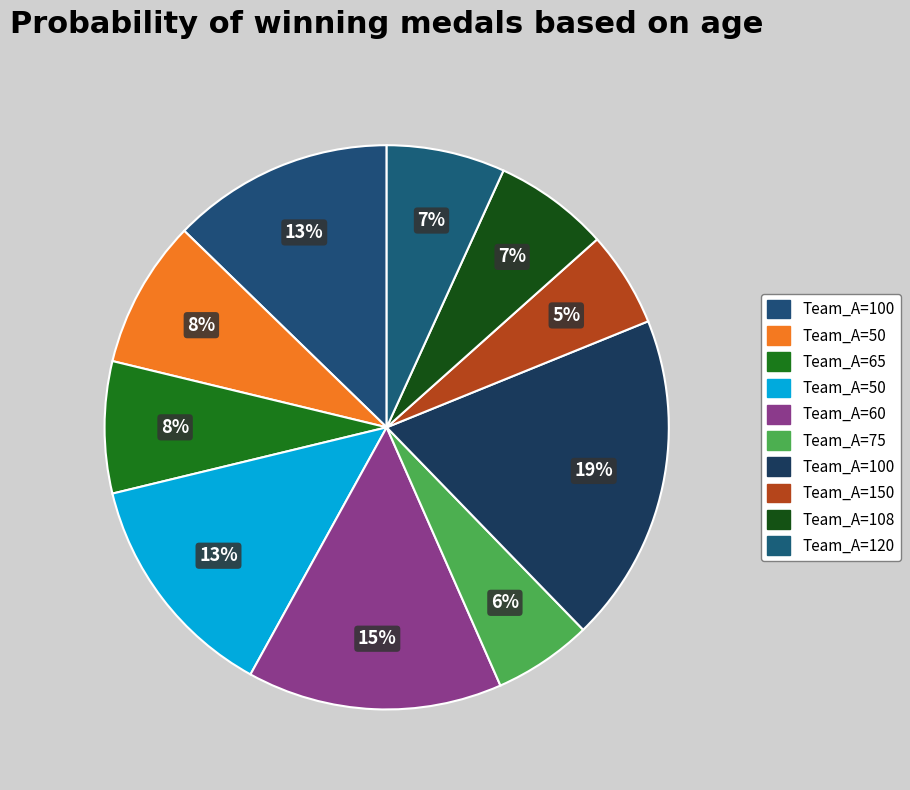

How many segments does this pie chart have?

10